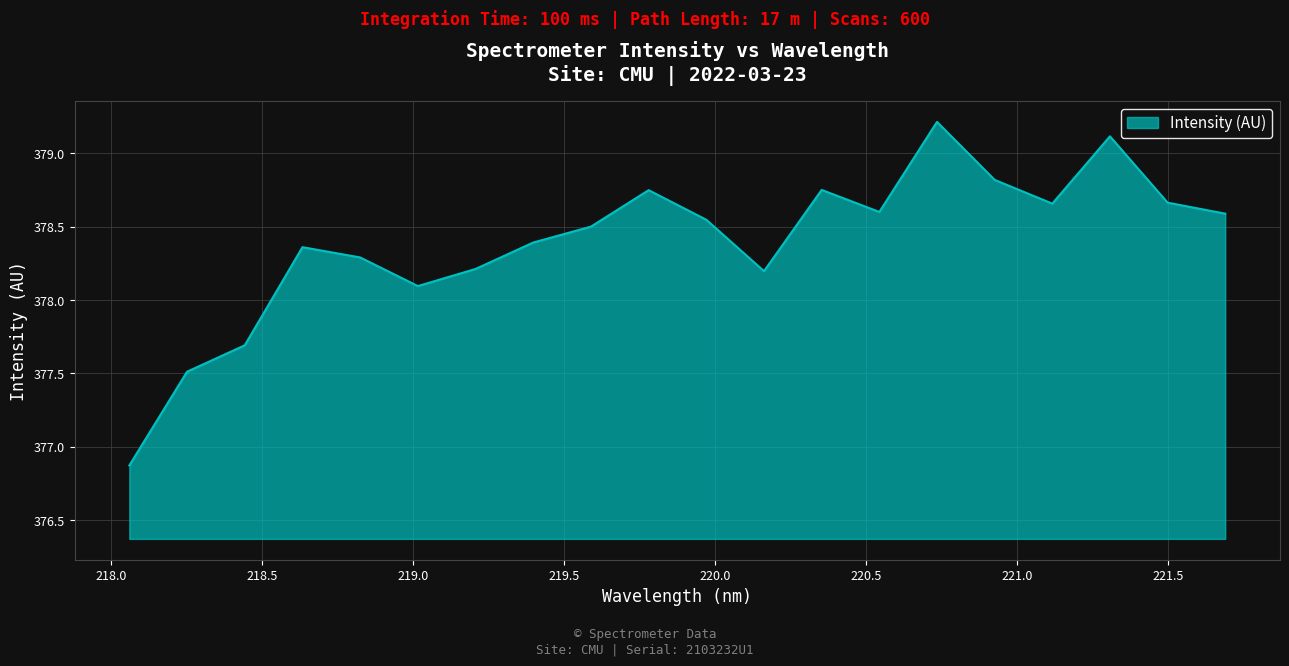

What is the smallest value displayed?

376.9